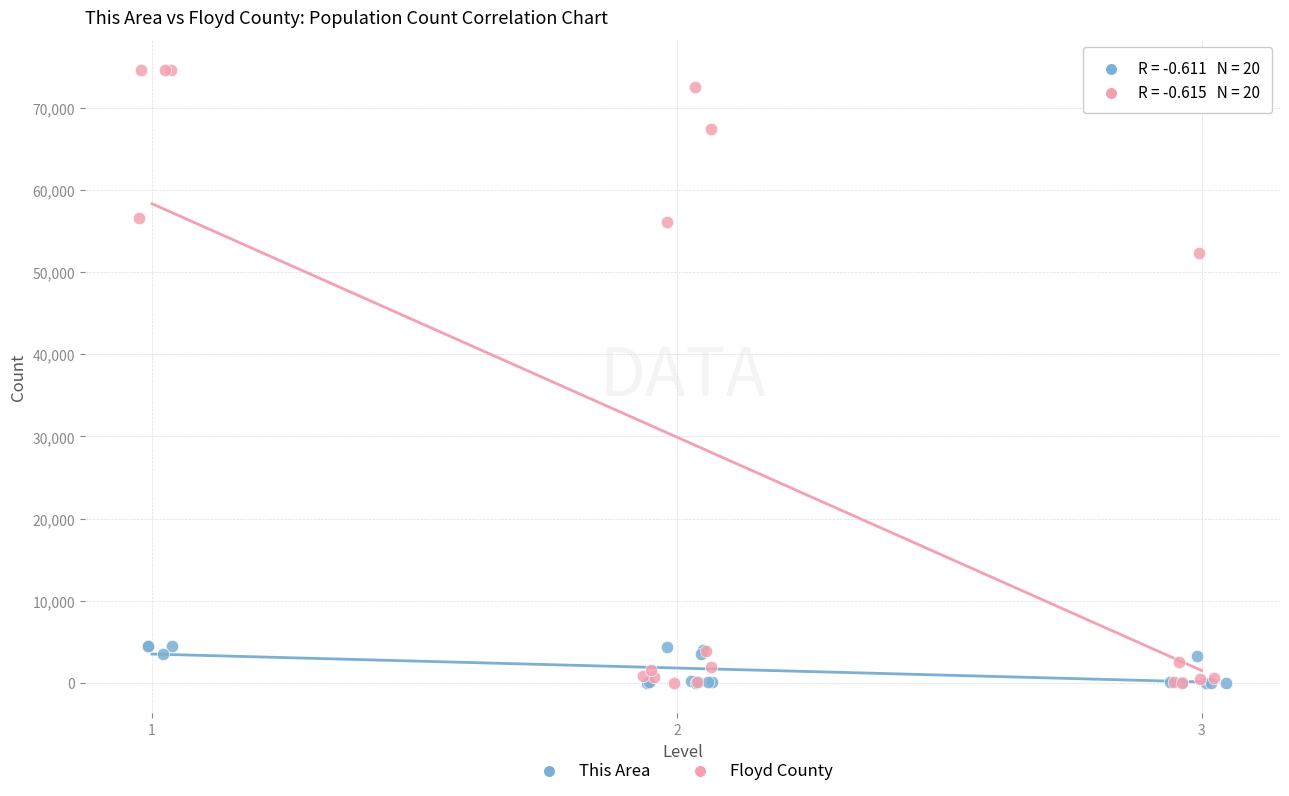

Which series has the widest spread of Y values?

Floyd County